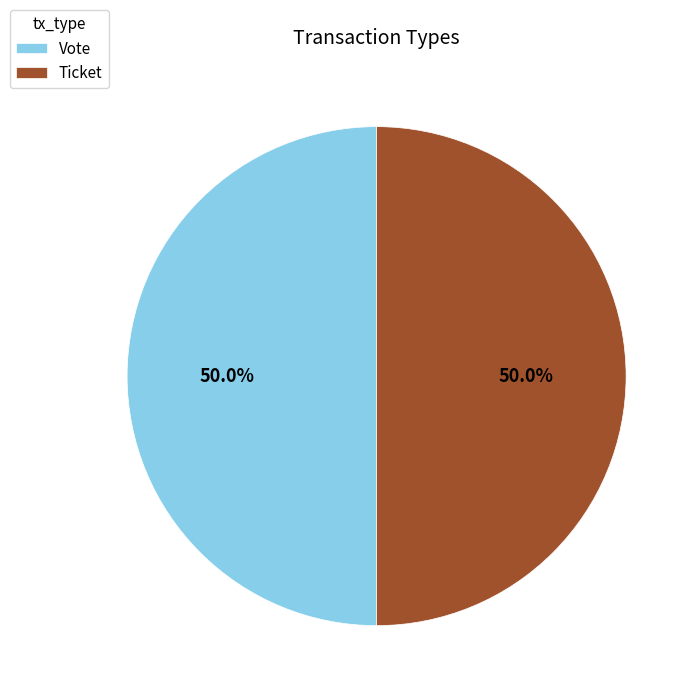

Approximately how many times larger is the value at Ticket compared to Vote?

1.0